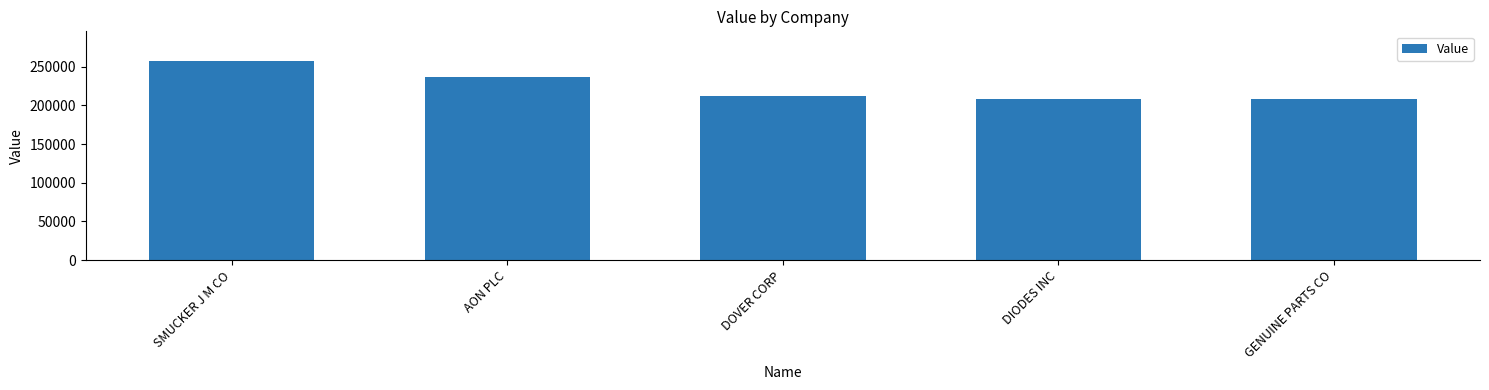

What is the sum of the values at DOVER CORP and SMUCKER J M CO?

469000